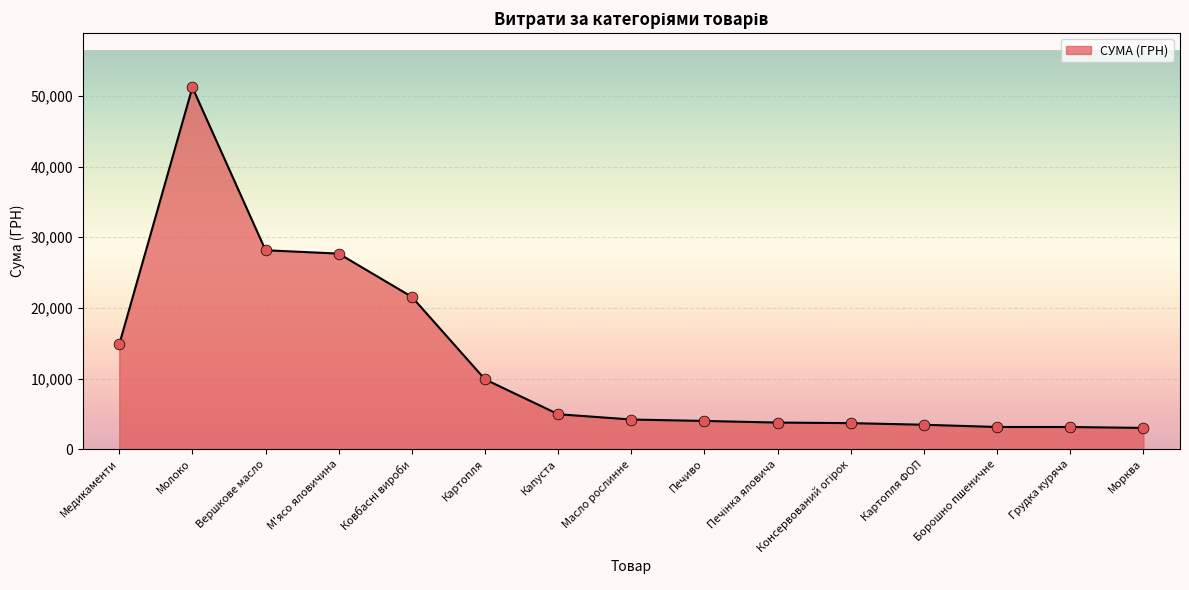

What is the ratio of the value at Медикаменти to the value at Масло рослинне?

3.5